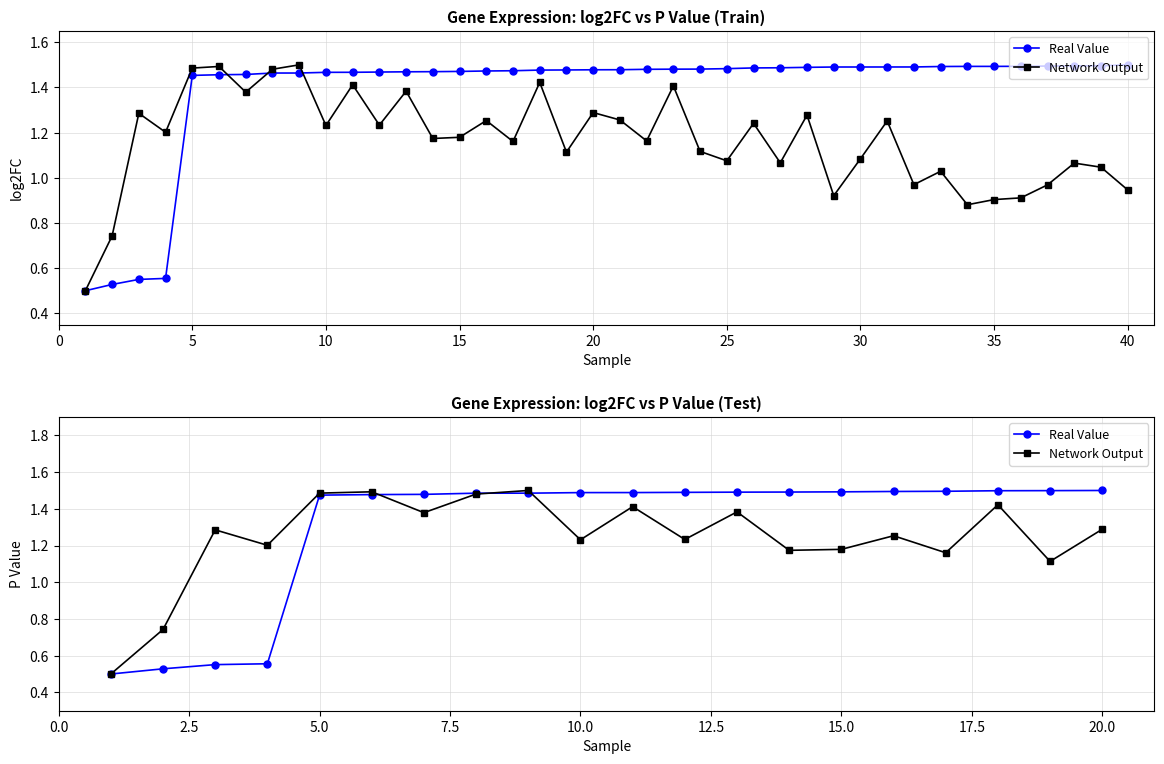

How many data points in Real Value are above 1?

16